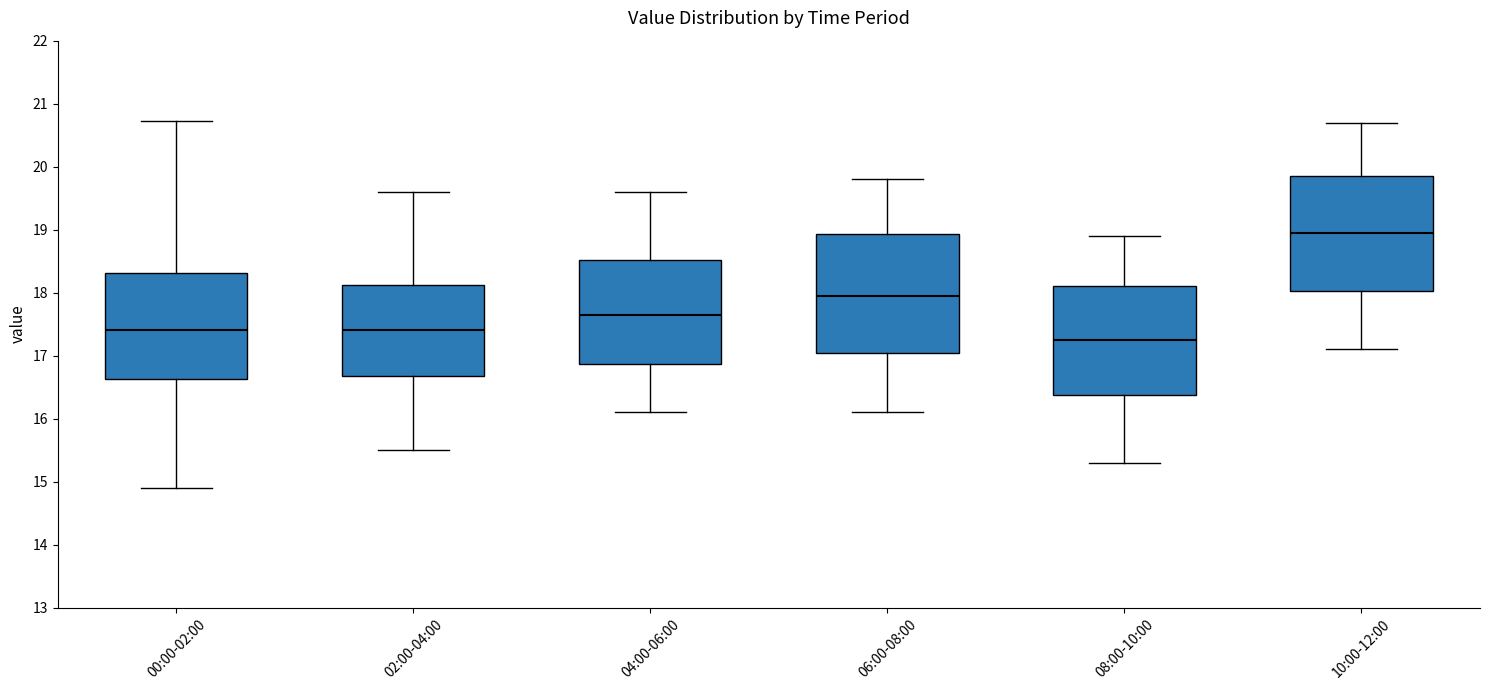

Where is the upper edge of the box for 02:00-04:00 on the y-axis? The values are not printed on the chart, so give them approximately, as read against the axis.

18.1